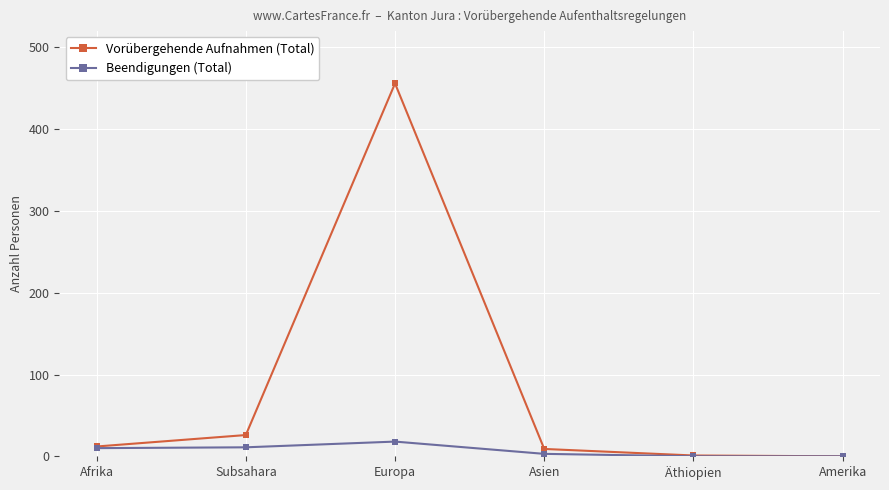

What is the label of the 2nd point from the left?

Subsahara